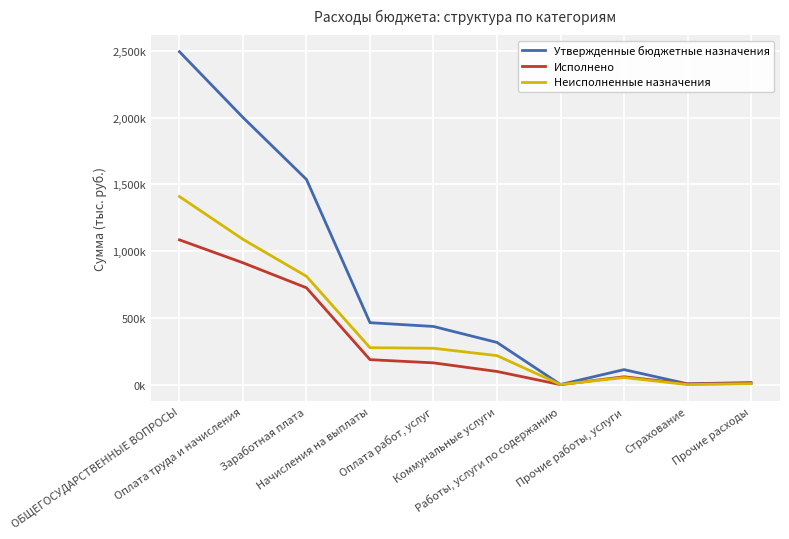

In Исполнено, how many points are lower than both neighbors (excluding endpoints)?

2